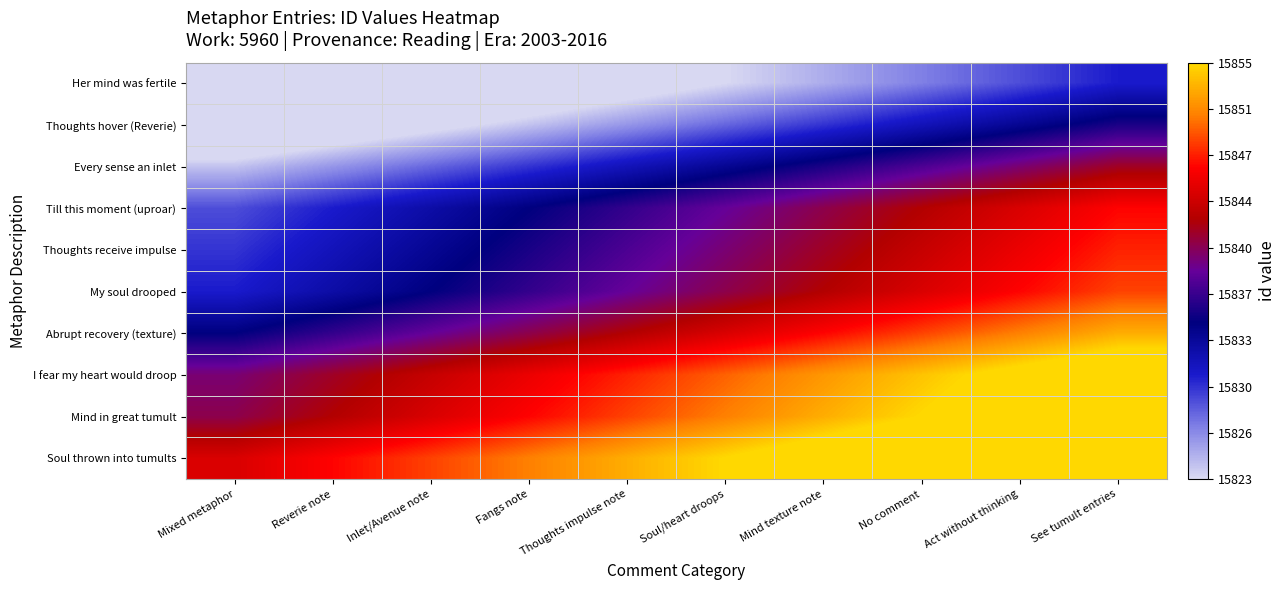

How many series are shown in this chart?

10